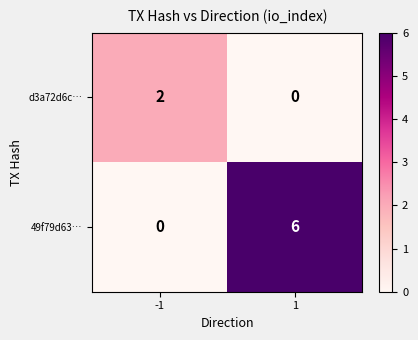

What is the difference between the 49f79d63… values at -1 and 1?

6